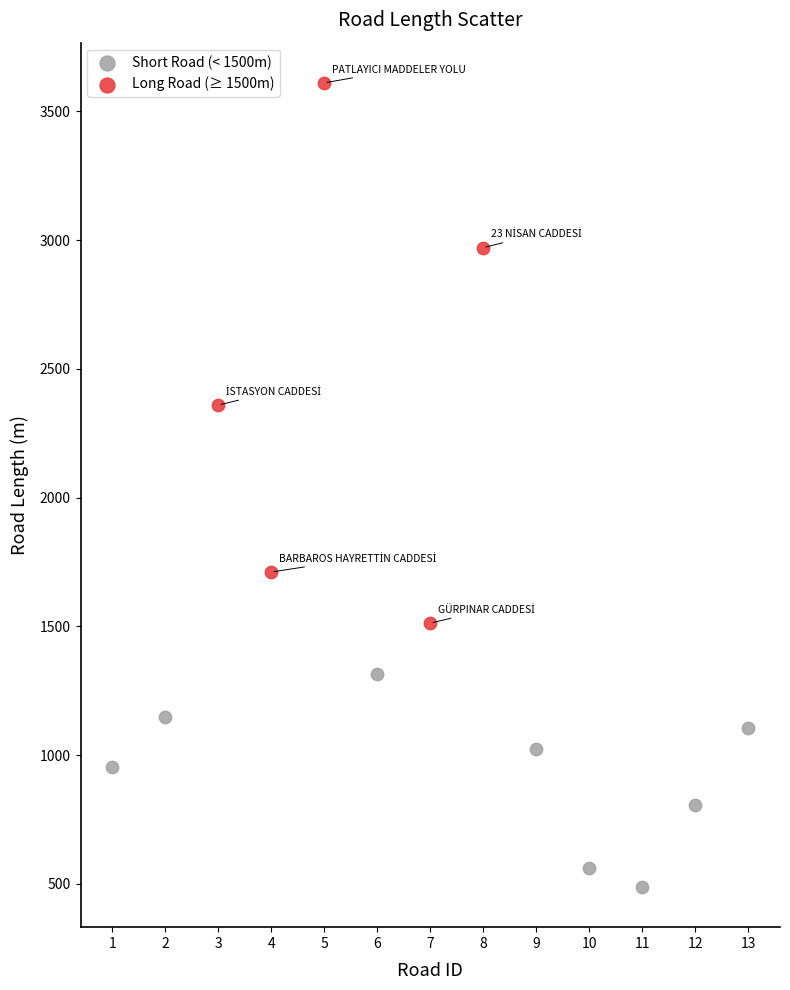

Which series reaches the maximum Y coordinate?

Long Road (≥ 1500m)